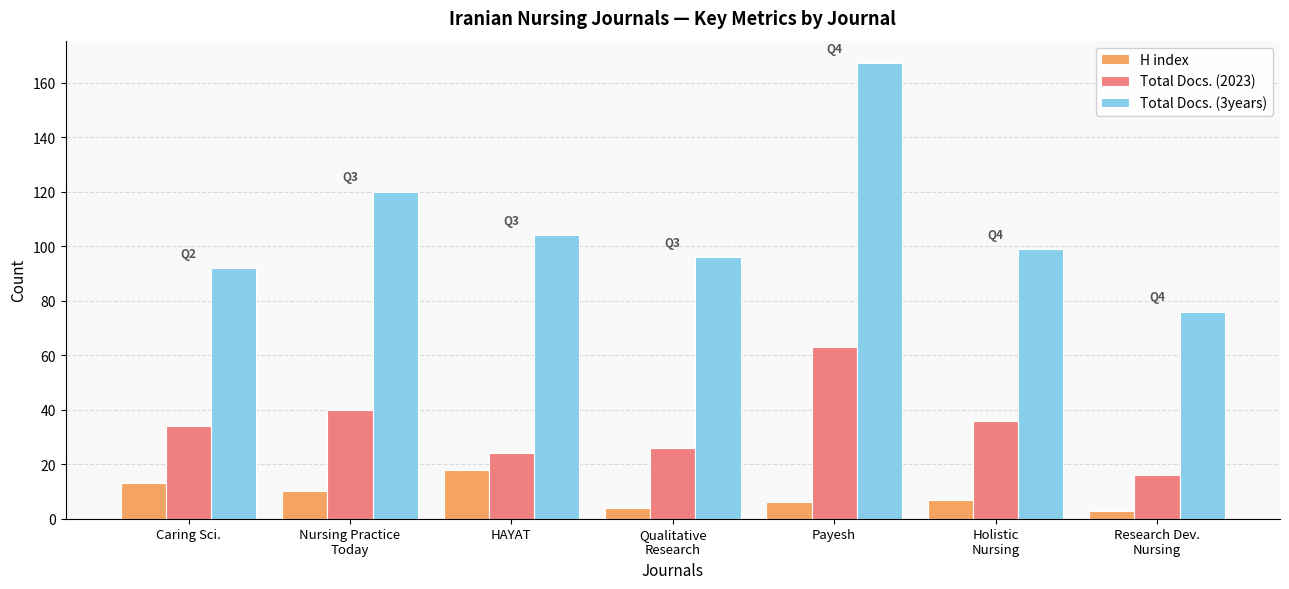

What is the difference between the Total Docs. (2023) values at Nursing Practice
Today and Holistic
Nursing?

4